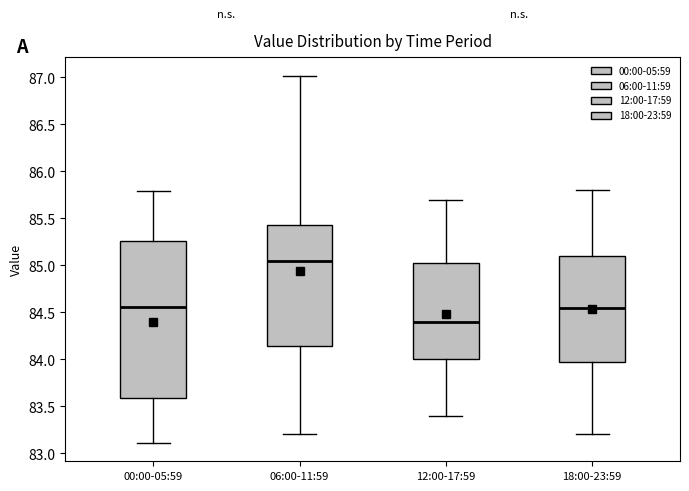

Comparing the boxes themselves (not the whiskers), which one is the tallest?

00:00-05:59